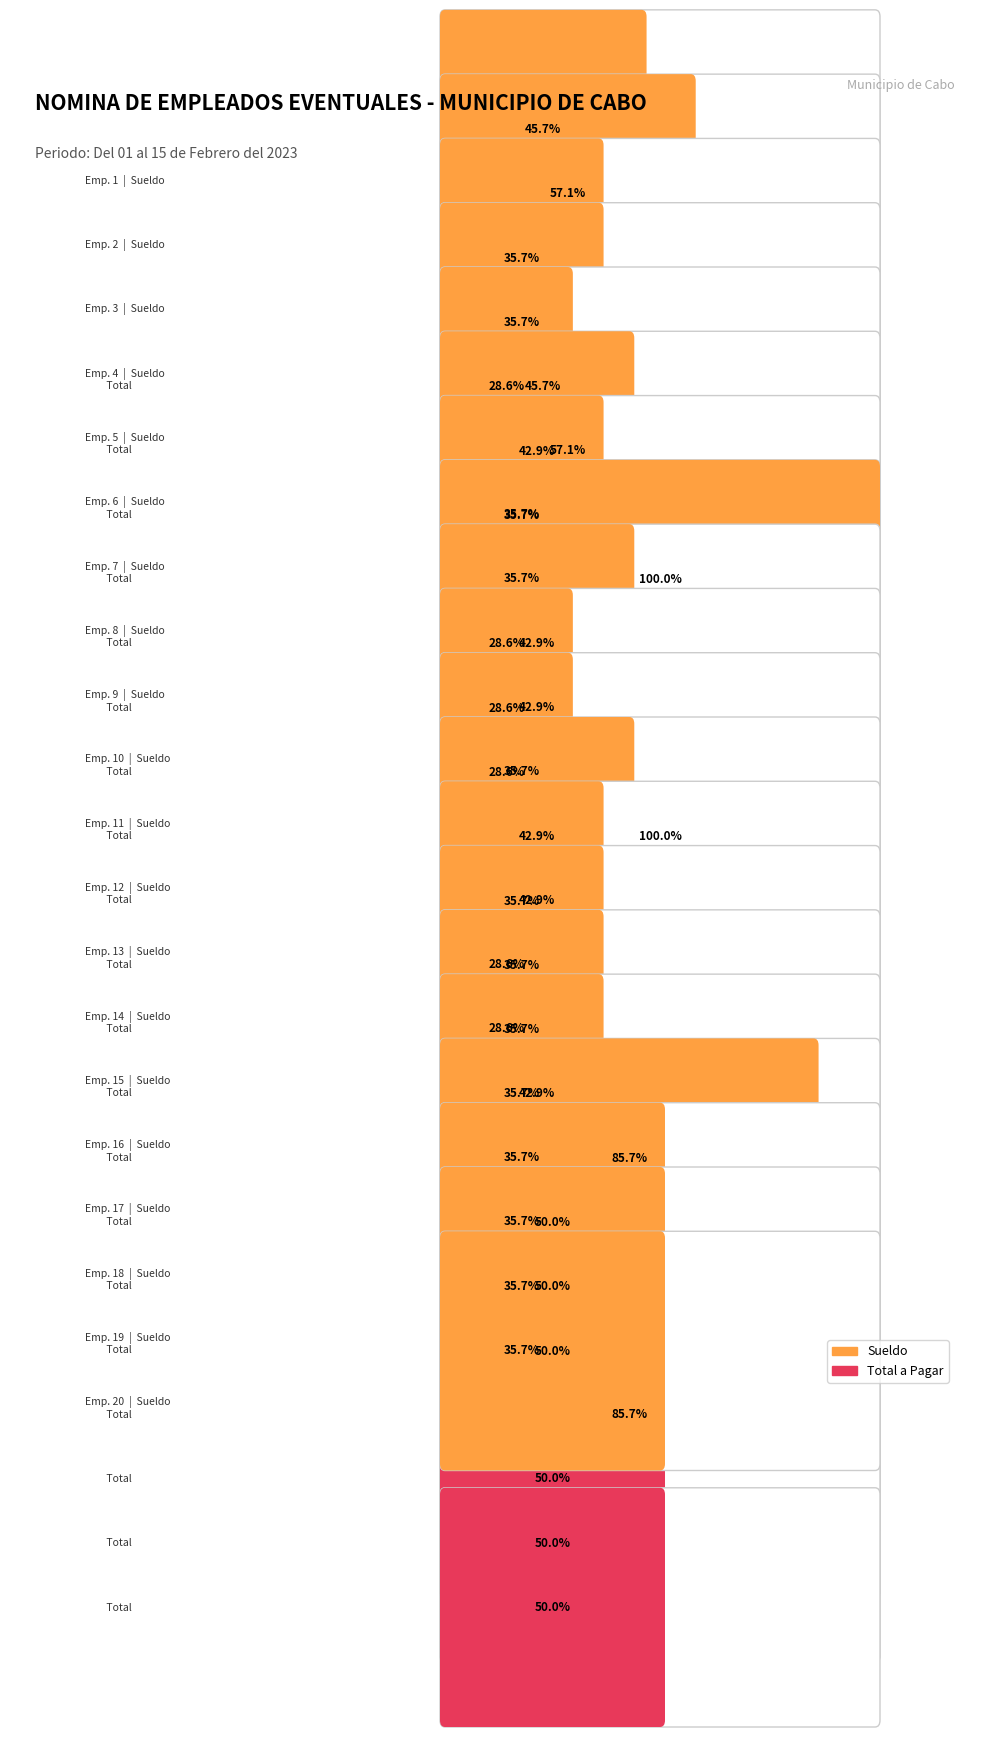

List the series in order of their peak value, lowest first.

Sueldo, Total a Pagar